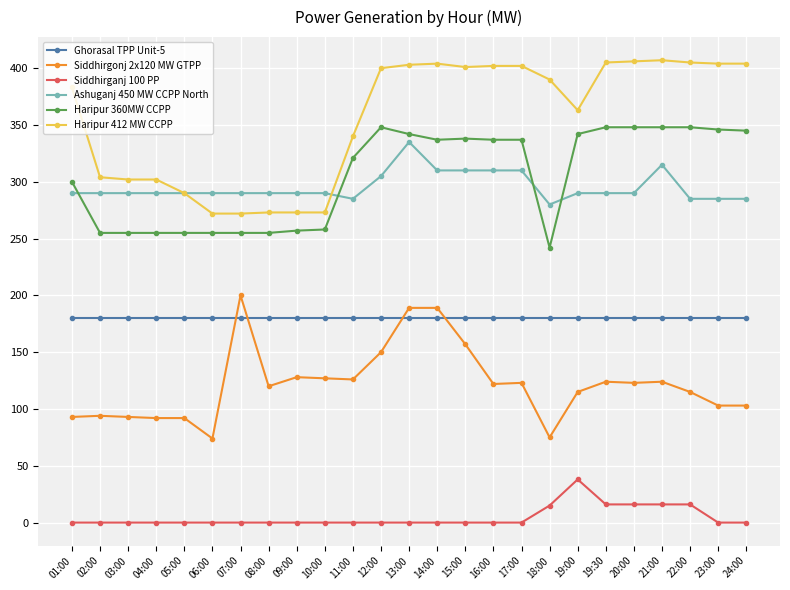

What is the maximum value for Ghorasal TPP Unit-5?

180